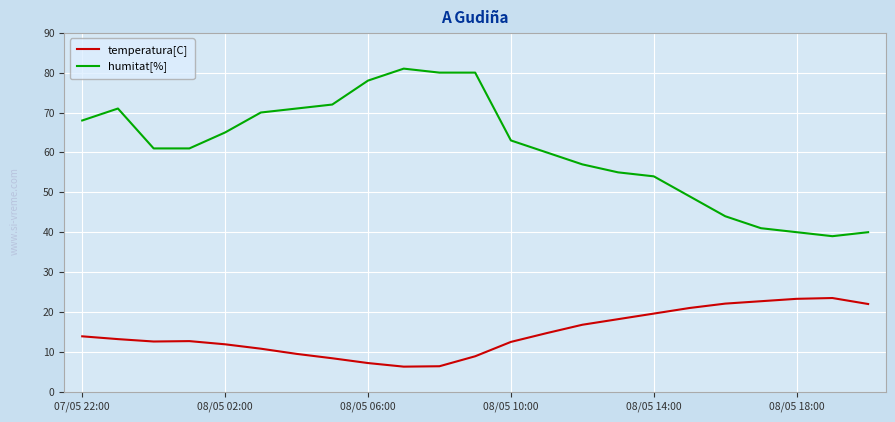

True or false: temperatura[C] and humitat[%] intersect in this chart.

False